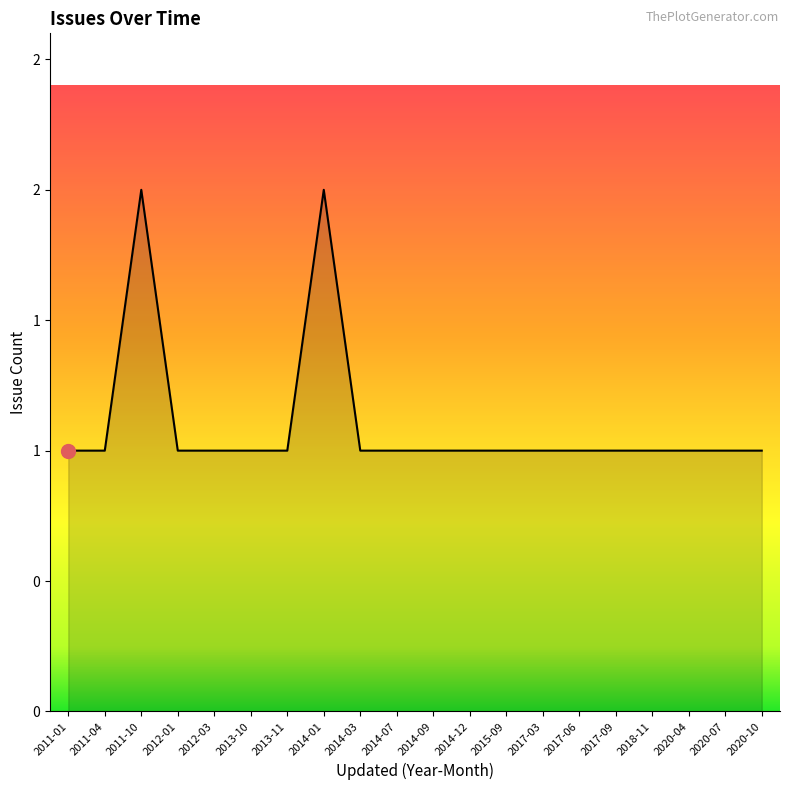

Approximately how many times larger is the value at 2013-10 compared to 2012-01?

1.0